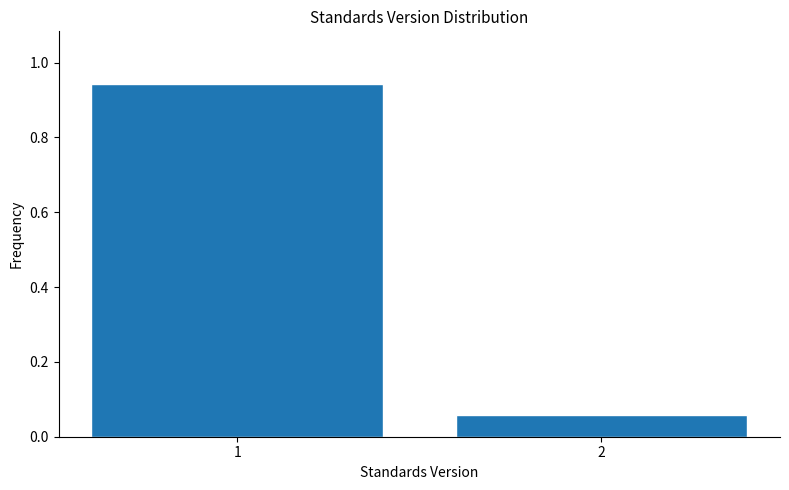

List the labels in order of value, largest first.

1, 2